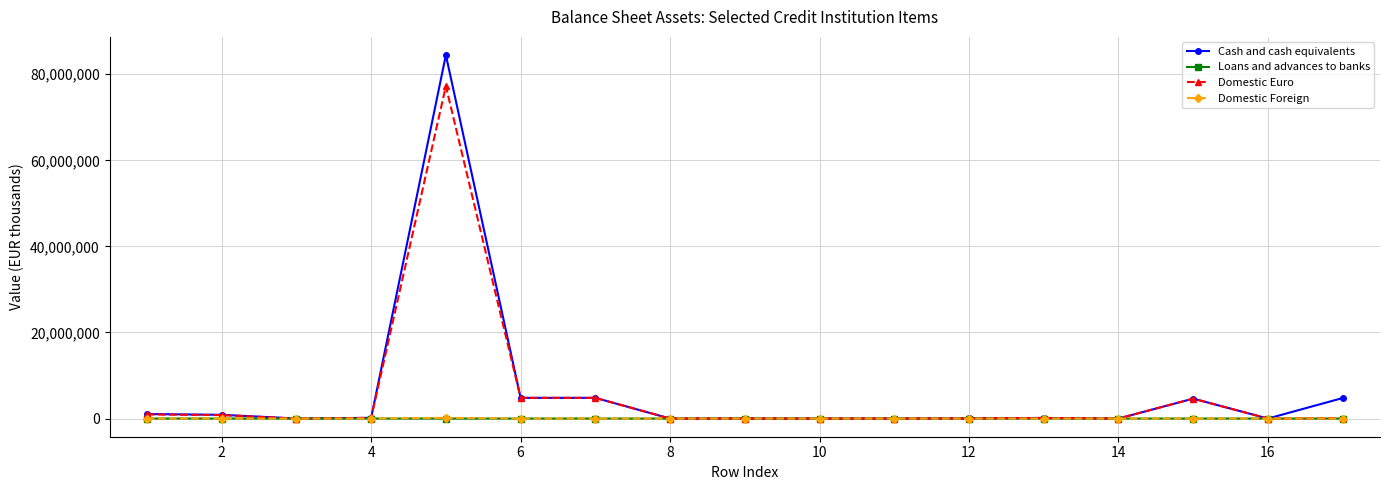

Which series has the widest spread of values?

Cash and cash equivalents